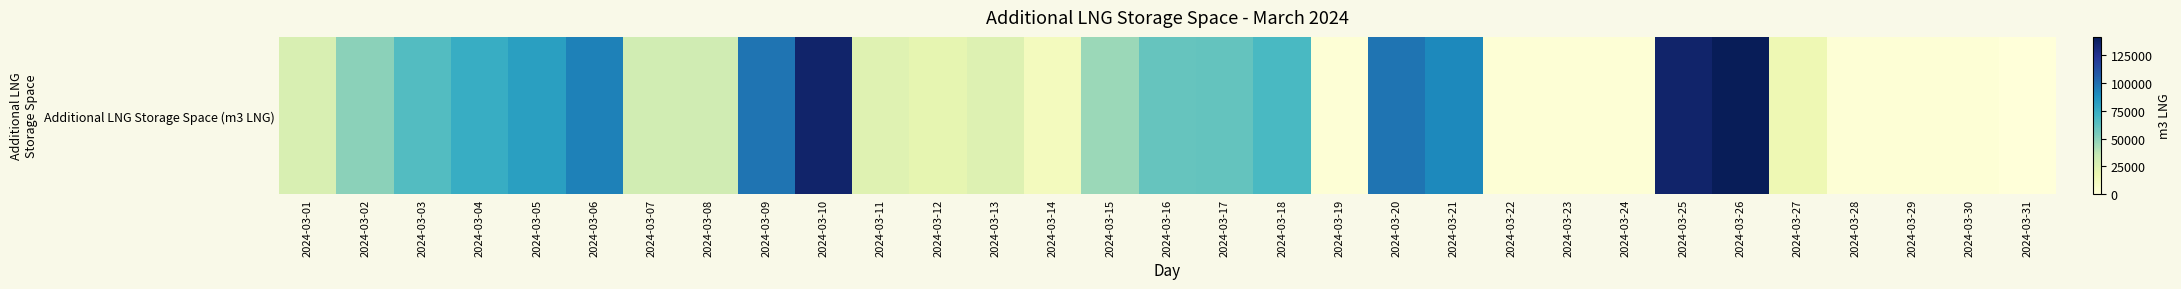

Reading left to right, transcribe all the data shown in this chart.

2024-03-01=27567	2024-03-02=50265	2024-03-03=65725	2024-03-04=74981	2024-03-05=81283	2024-03-06=93641	2024-03-07=30815	2024-03-08=31356	2024-03-09=98367	2024-03-10=135983	2024-03-11=23870	2024-03-12=20917	2024-03-13=25348	2024-03-14=12054	2024-03-15=46027	2024-03-16=59806	2024-03-17=60798	2024-03-18=68184	2024-03-19=1725	2024-03-20=98169	2024-03-21=91217	2024-03-22=1714	2024-03-23=1714	2024-03-24=1969	2024-03-25=135489	2024-03-26=141535	2024-03-27=16485	2024-03-28=1714	2024-03-29=1714	2024-03-30=1714	2024-03-31=0